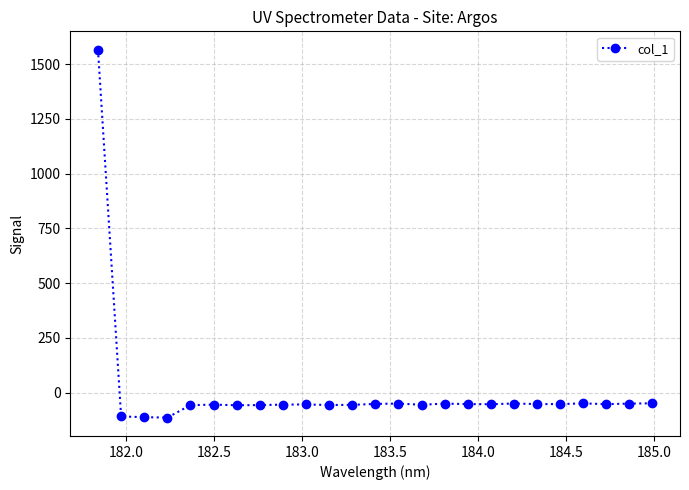

What is the value of the 11th point from the left?

-56.9